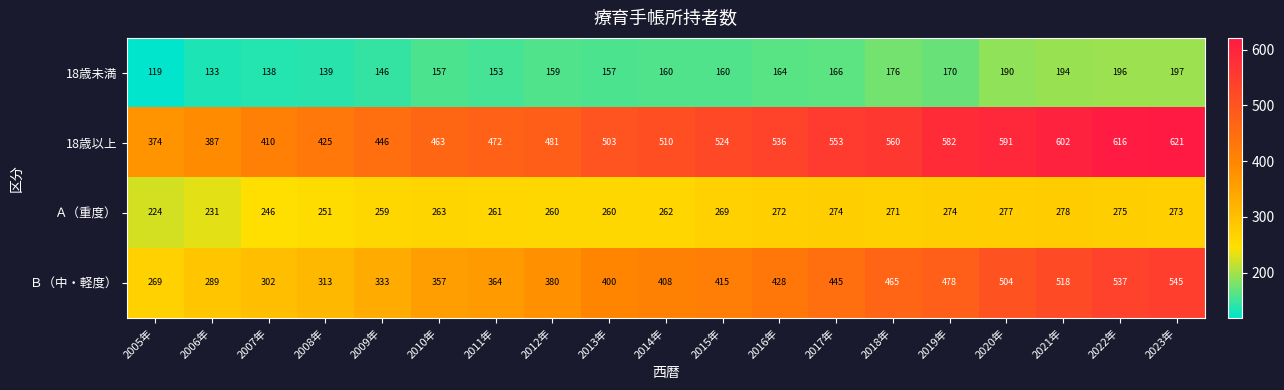

Which series has the largest range (max minus min)?

Ｂ（中・軽度）